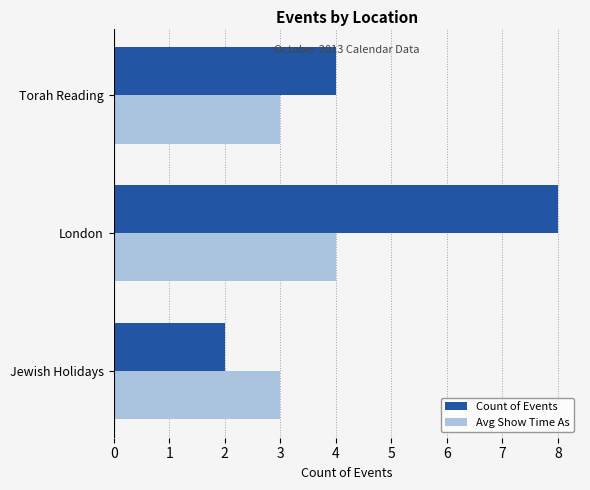

The value of Avg Show Time As at London is 4. True or false?

True